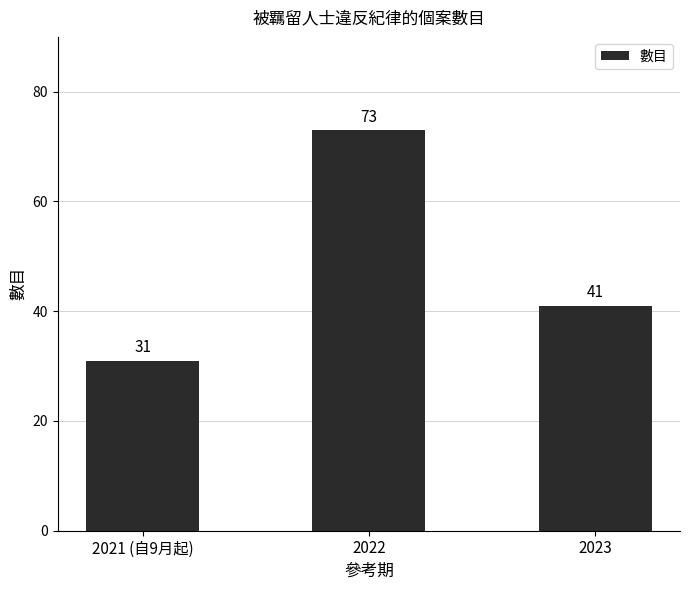

Reading left to right, extract all data points from this chart.

31	73	41